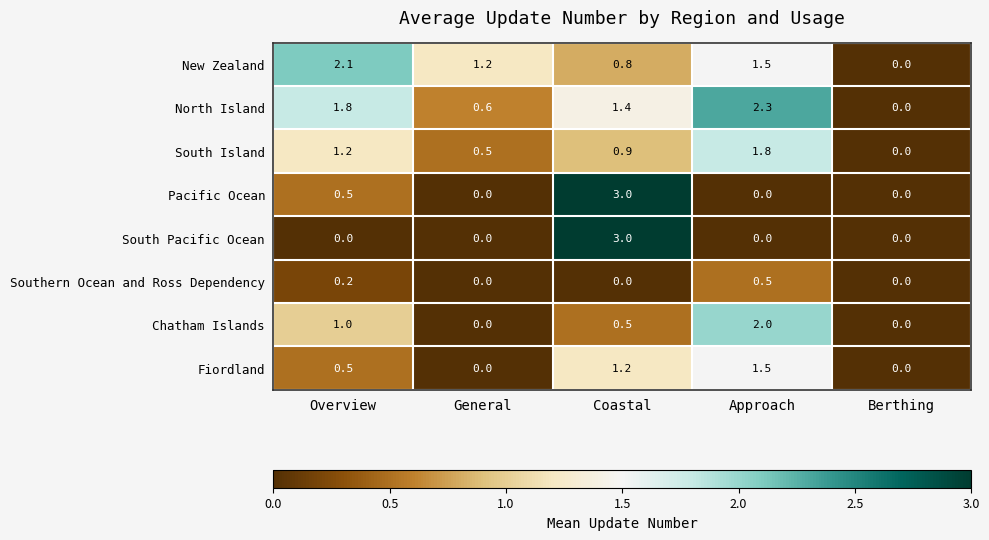

The value of South Island at Overview is 1.8. True or false?

False